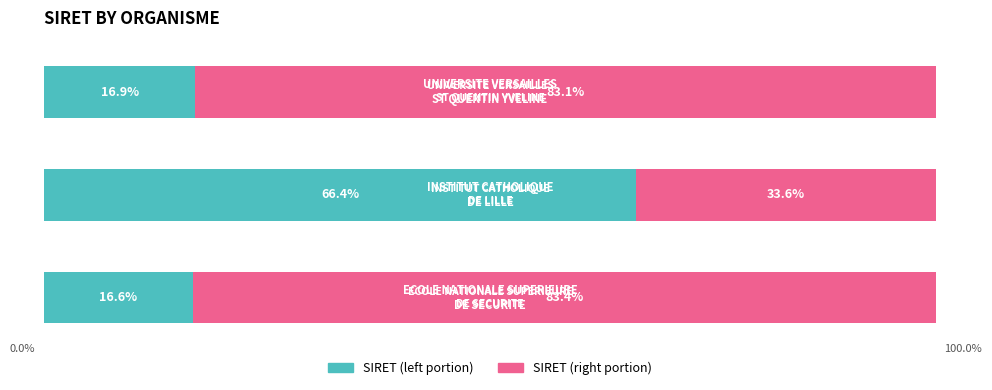

What are all the series names shown in the legend?

SIRET (left portion), SIRET (right portion)